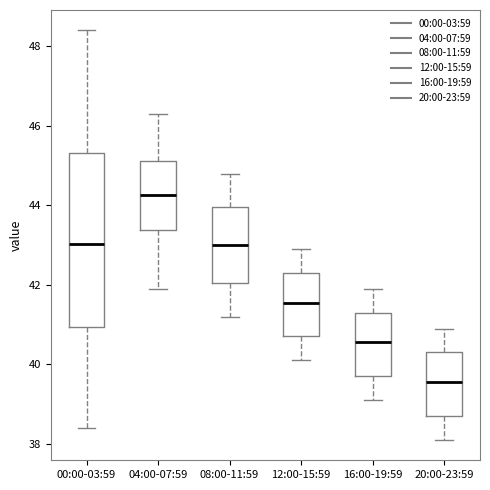

Comparing the boxes themselves (not the whiskers), which one is the tallest?

00:00-03:59